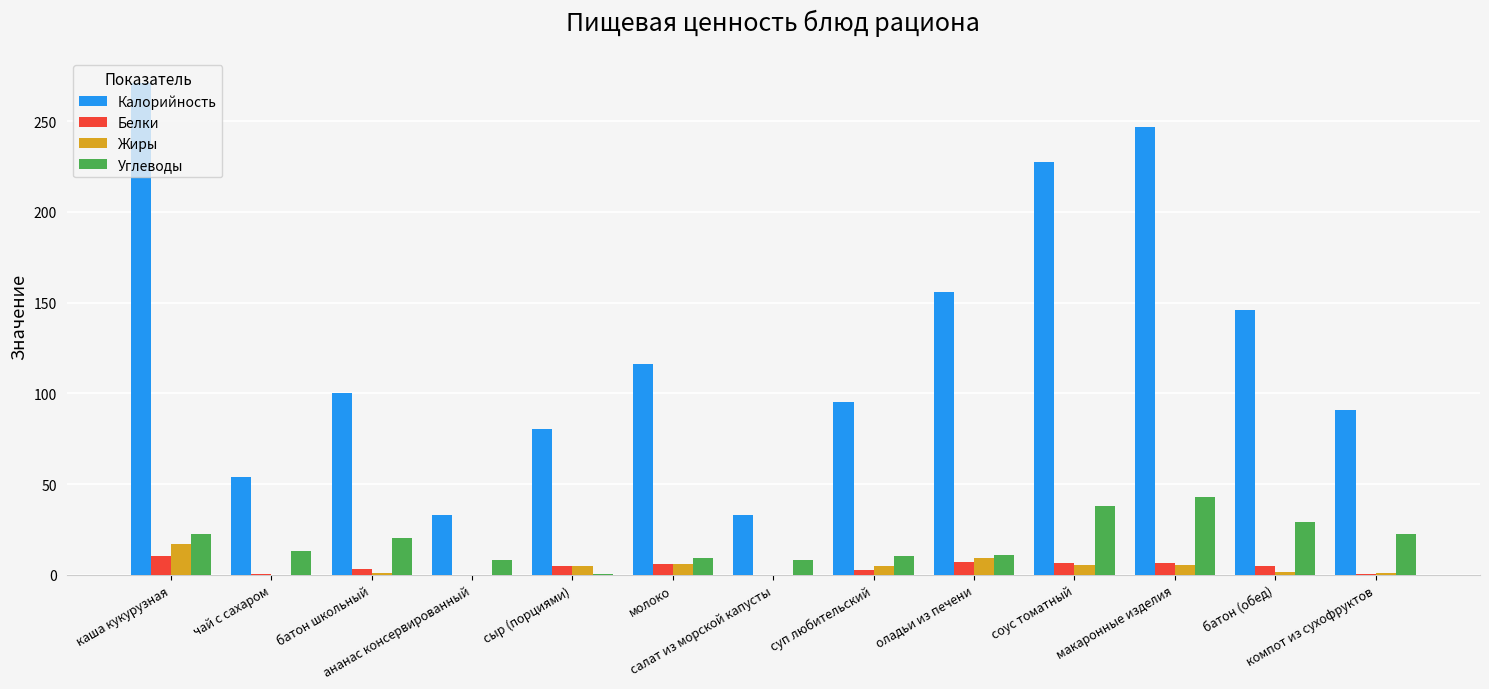

What is the highest value of the Белки series?

10.4